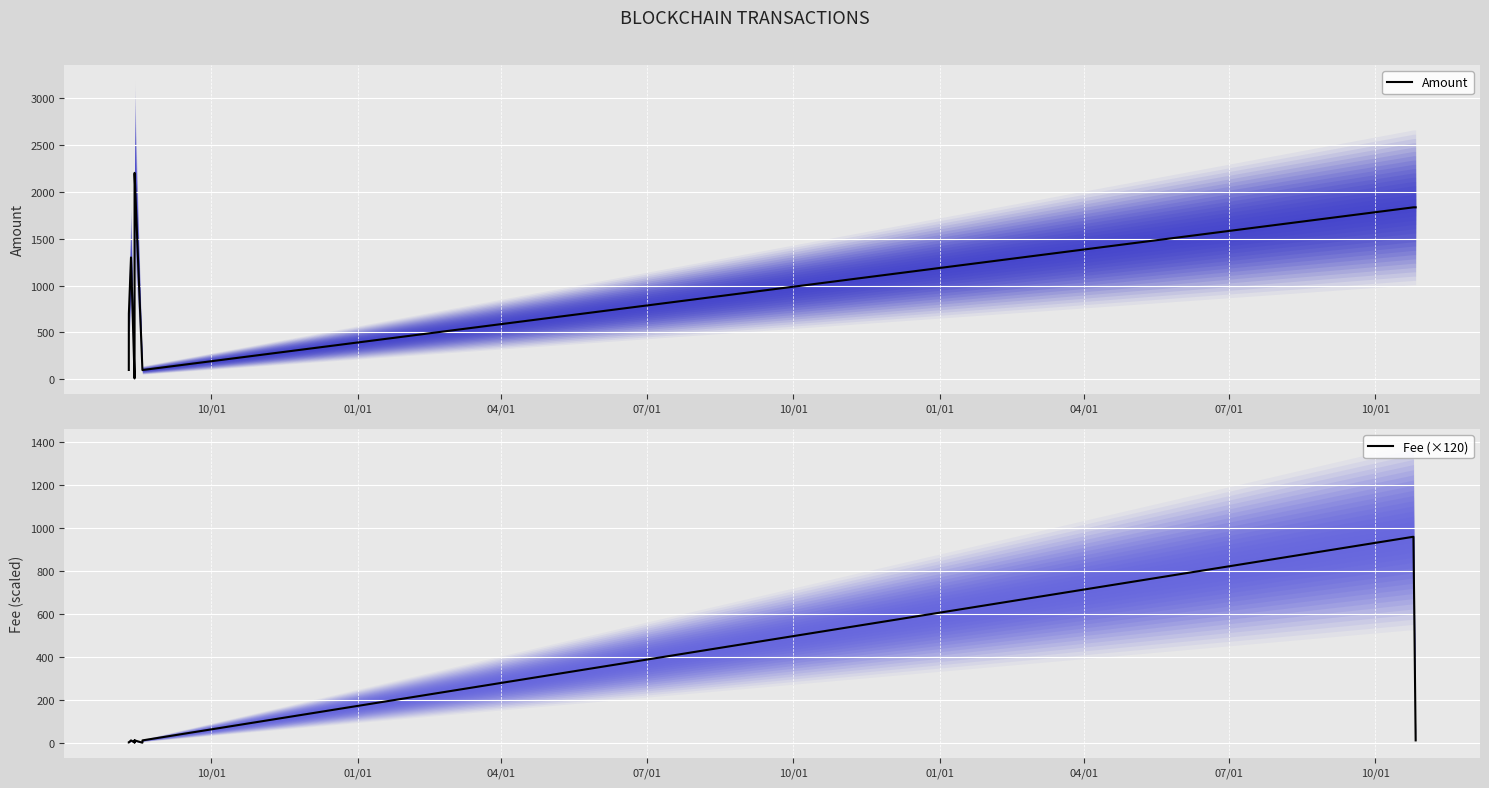

What is the maximum value for Amount?

2200.6